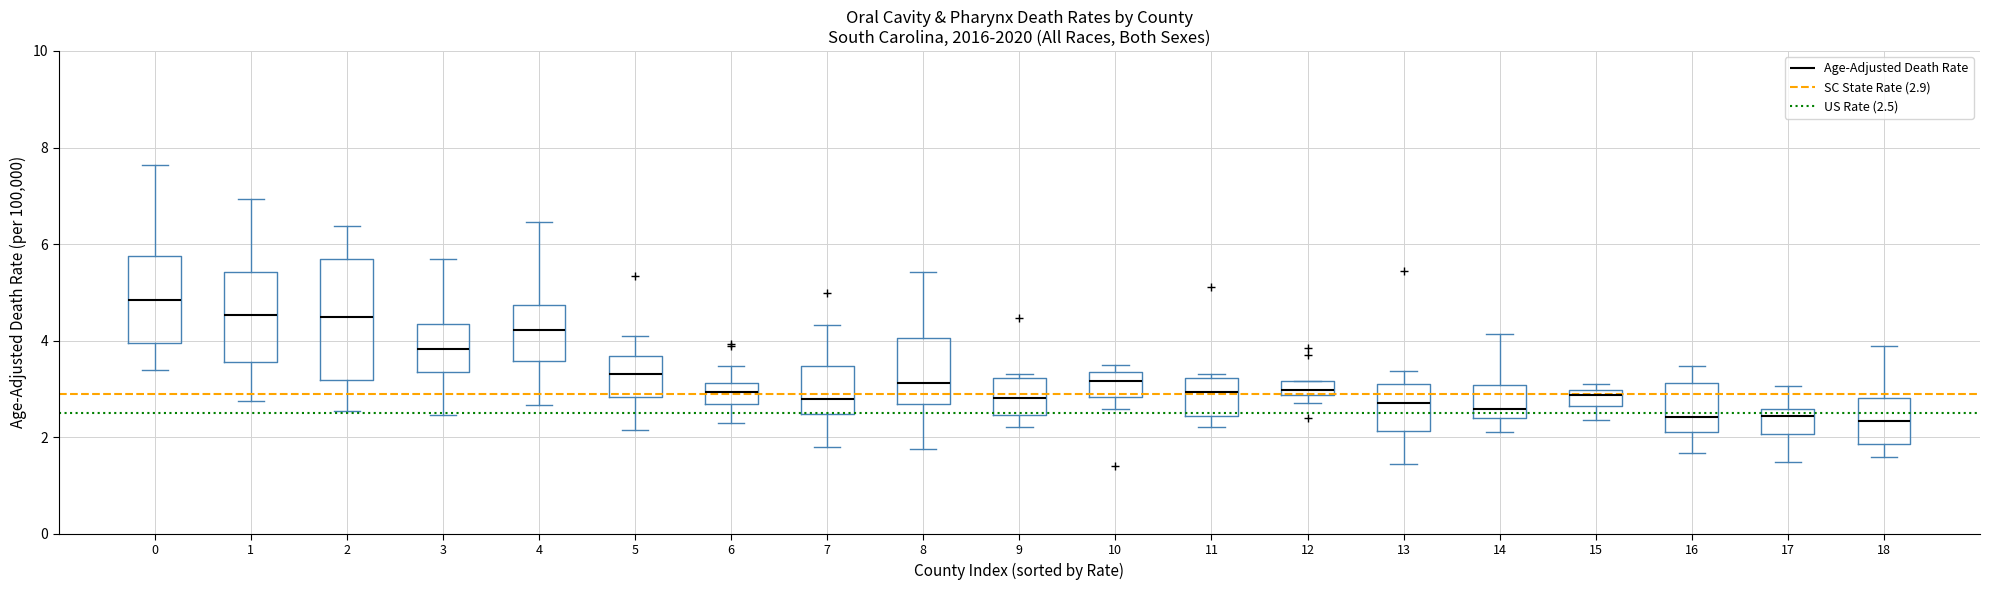

Where does the upper whisker of the box at x = 17 end on the y-axis? The values are not printed on the chart, so give them approximately, as read against the axis.

3.0